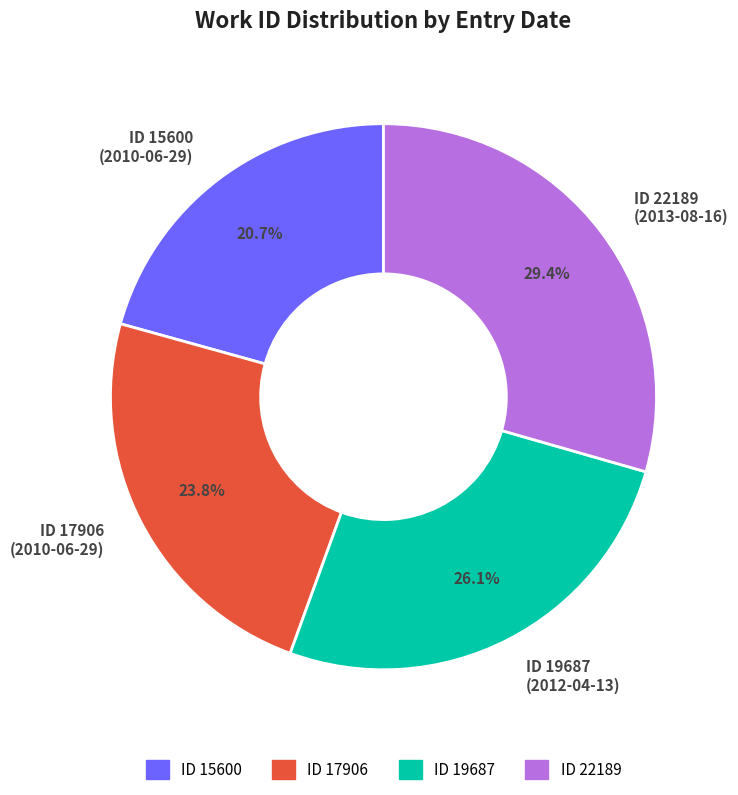

Rank the categories by value from lowest to highest.

ID 15600, ID 17906, ID 19687, ID 22189